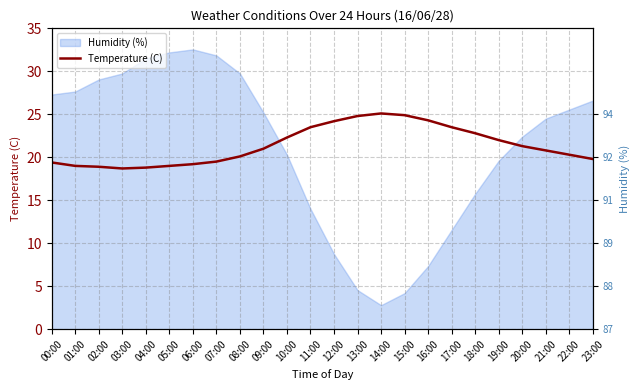

Where is the data nearest to the value 21?

09:00